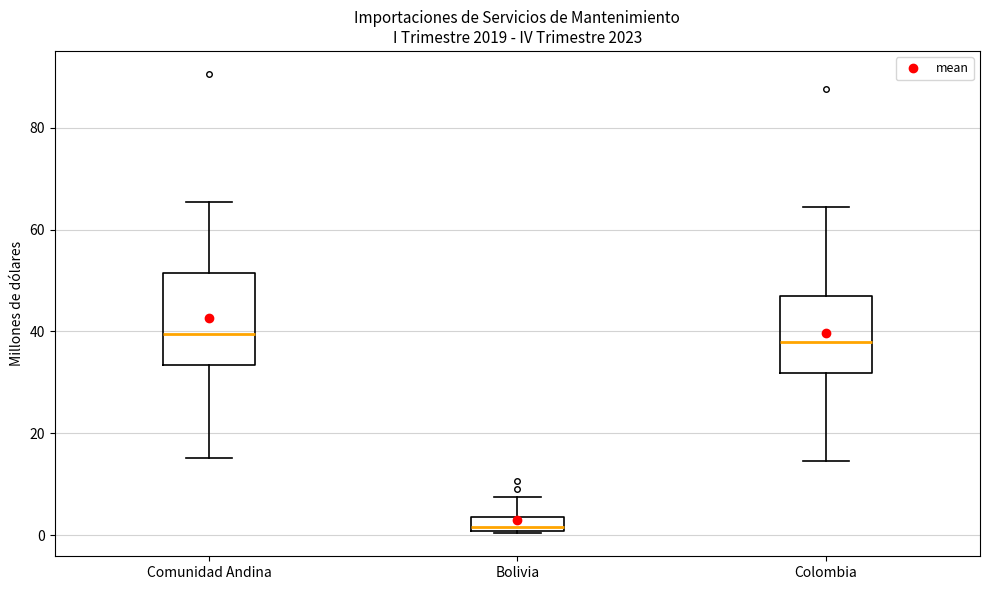

Where is the lower edge of the box for Bolivia on the y-axis? The values are not printed on the chart, so give them approximately, as read against the axis.

0